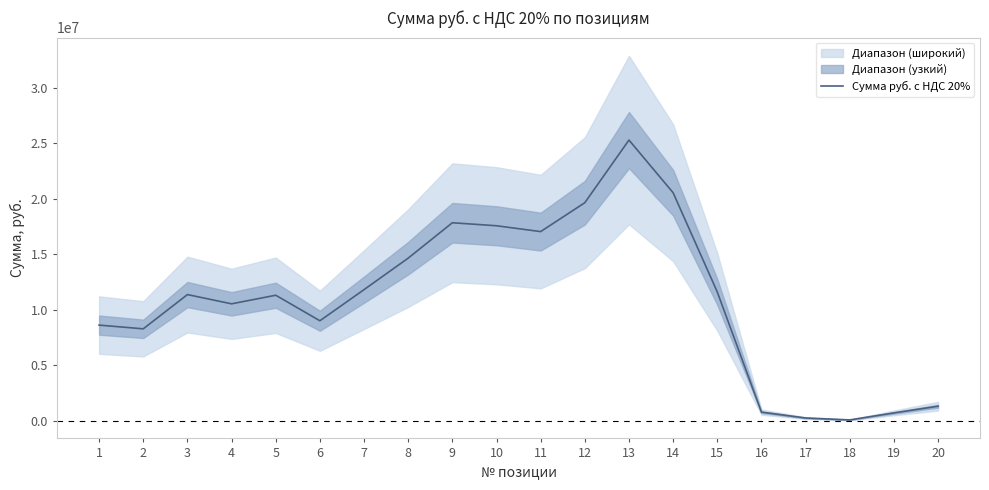

Read the value at 20.

1316453.9